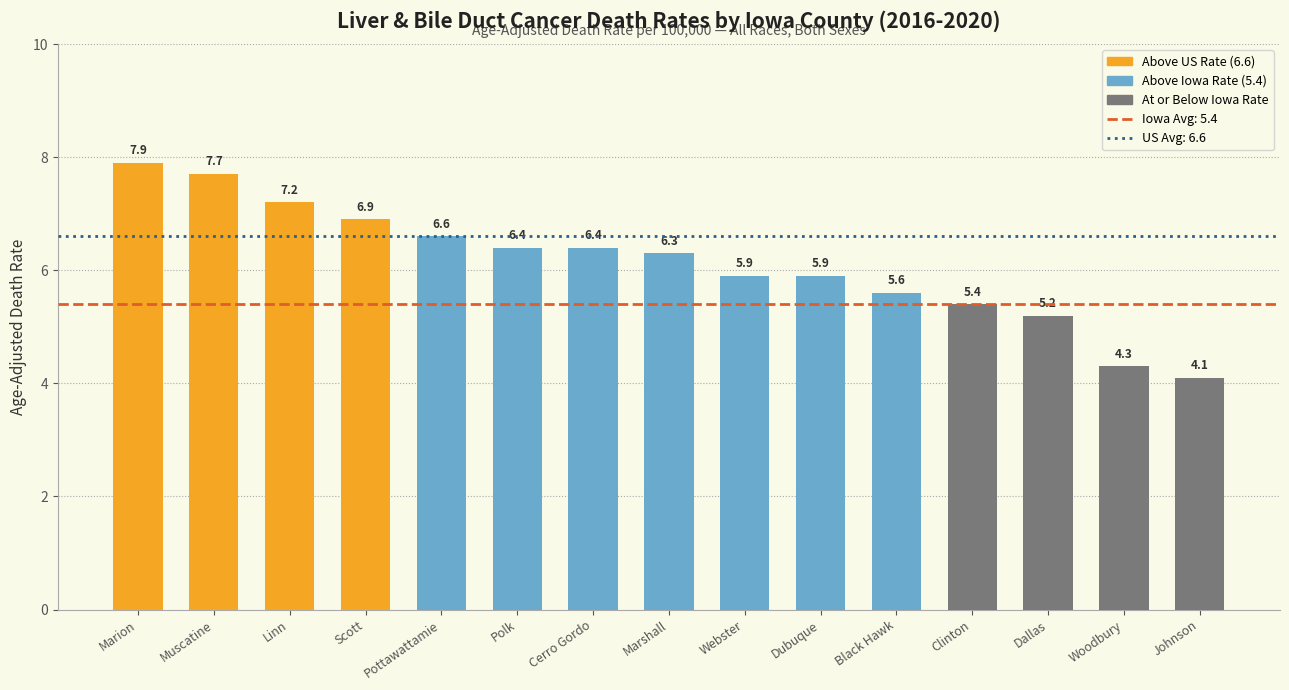

What is the sum of all values?

91.8